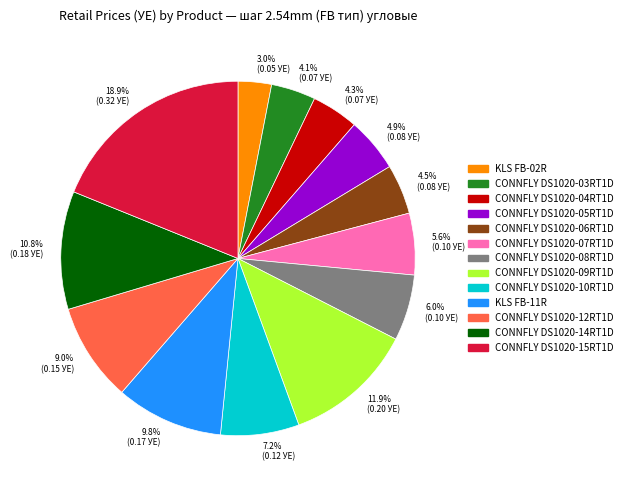

Which category has the smallest portion of the pie?

3.0% (0.05 УЕ)